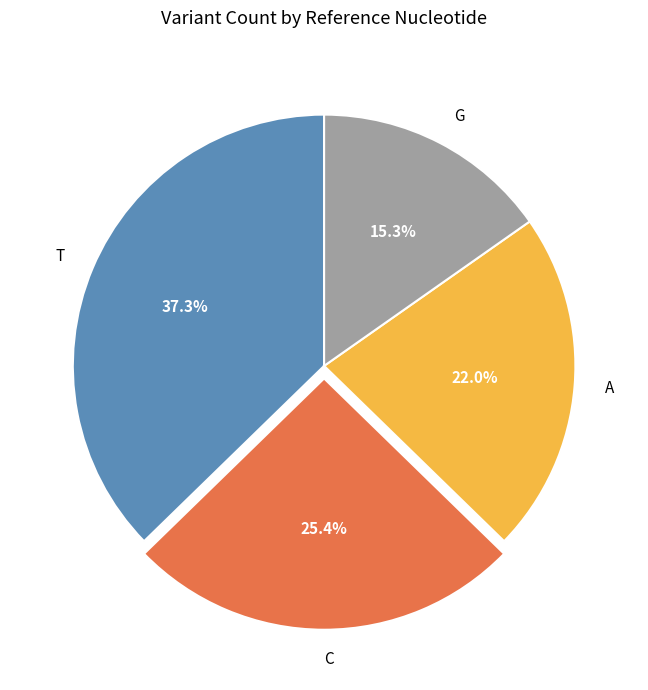

What percentage is NOT represented by T?

62.7%